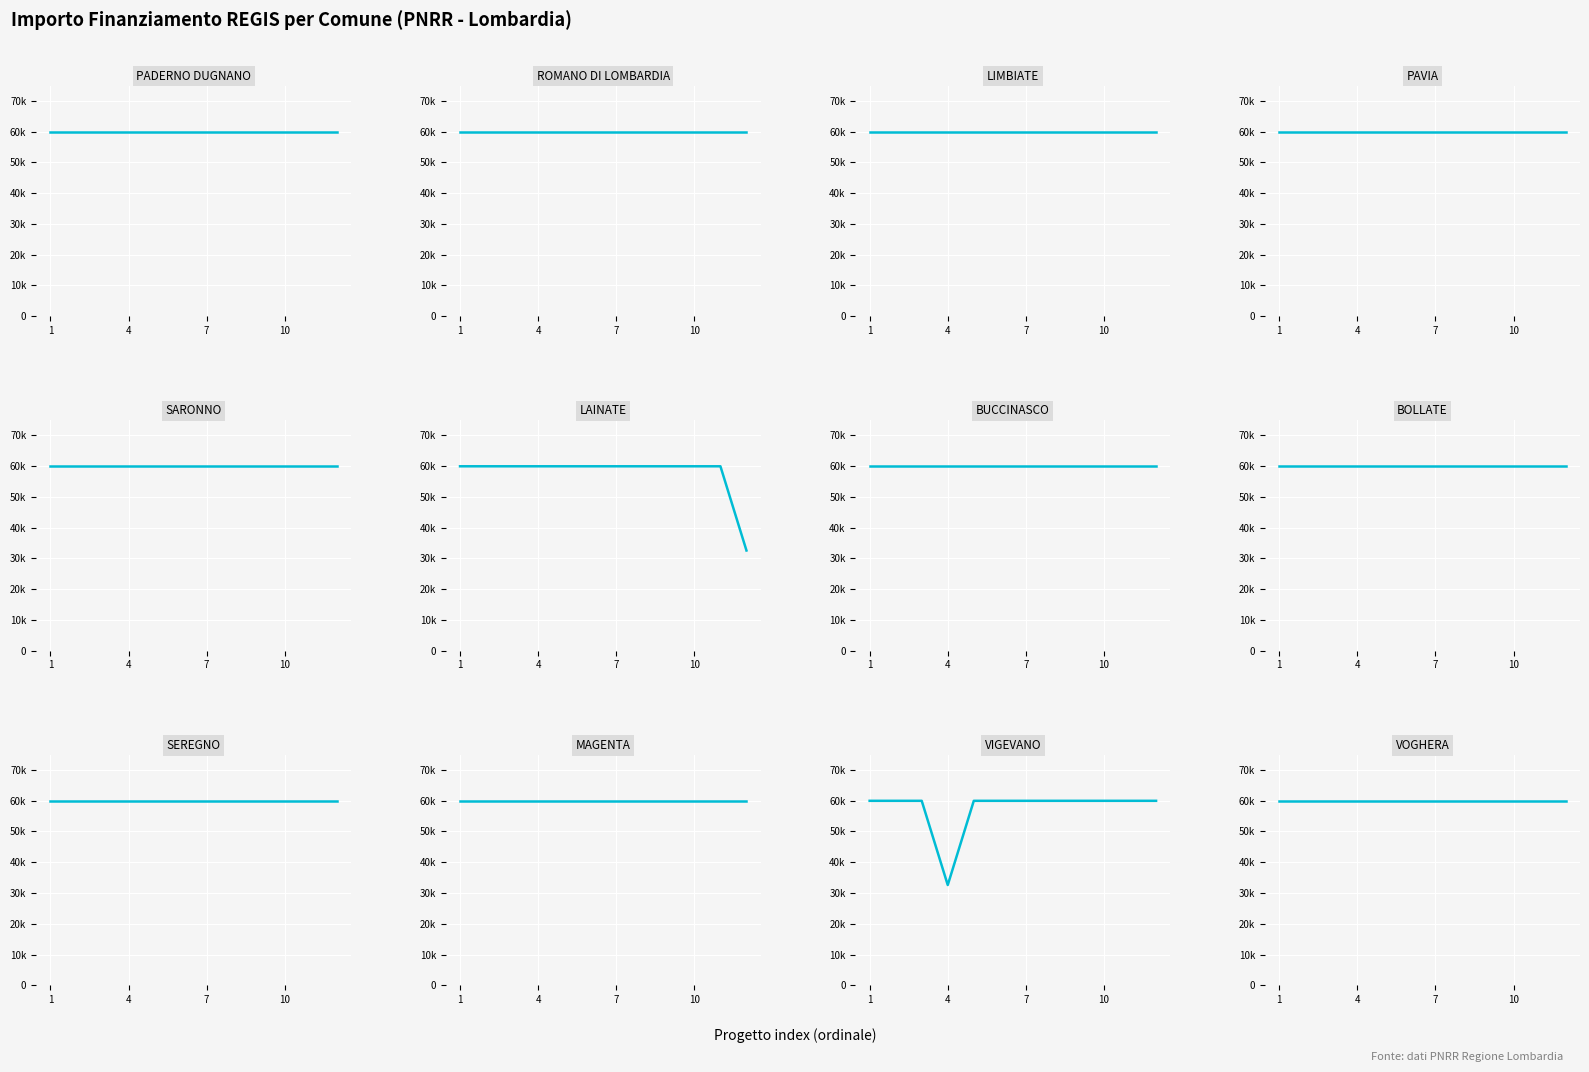

The value of 1.4 at 1 is 59966. True or false?

True